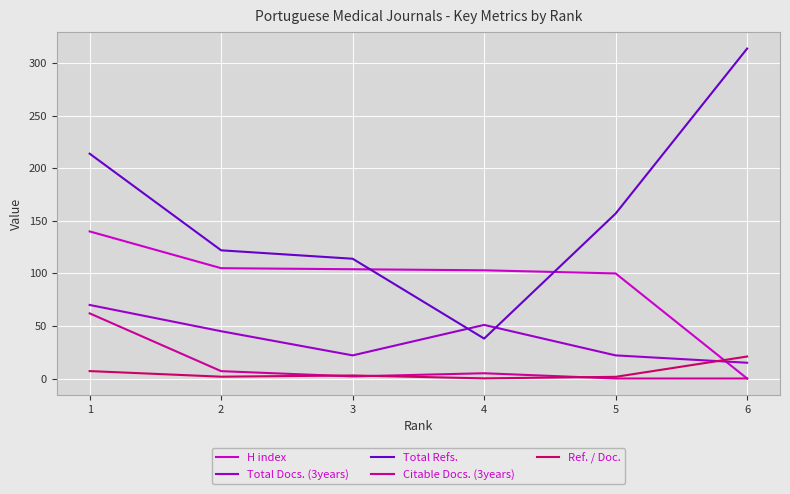

Does the chart display data point markers on the line(s)?

No